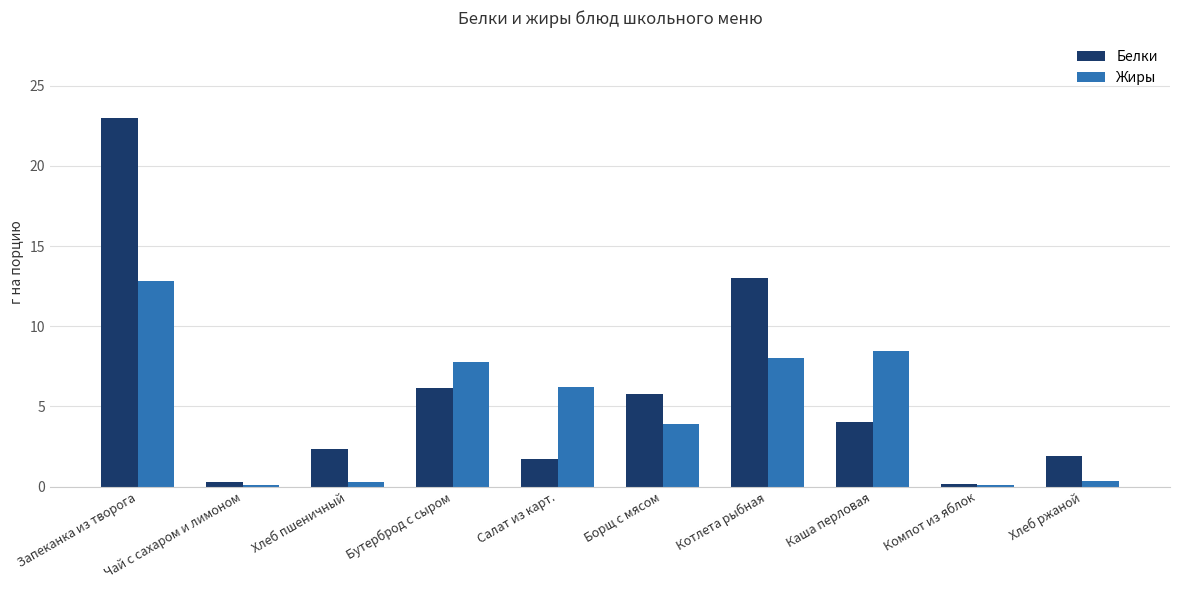

What is the maximum value for Жиры?

12.8